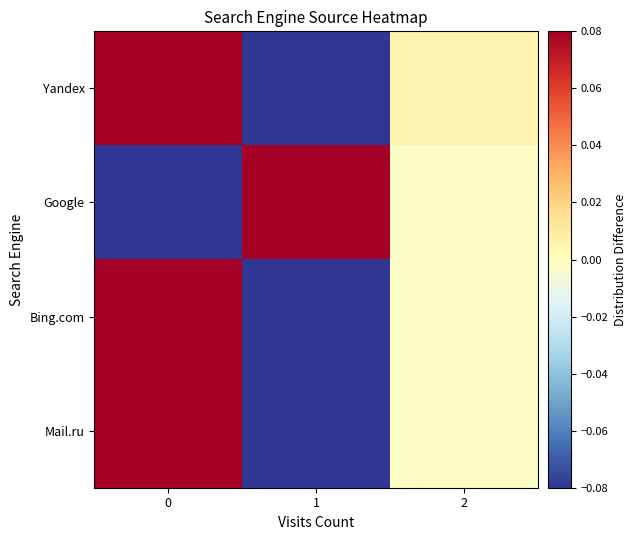

Rank the series by their average value, from lowest to highest.

Yandex, Bing.com, Mail.ru, Google